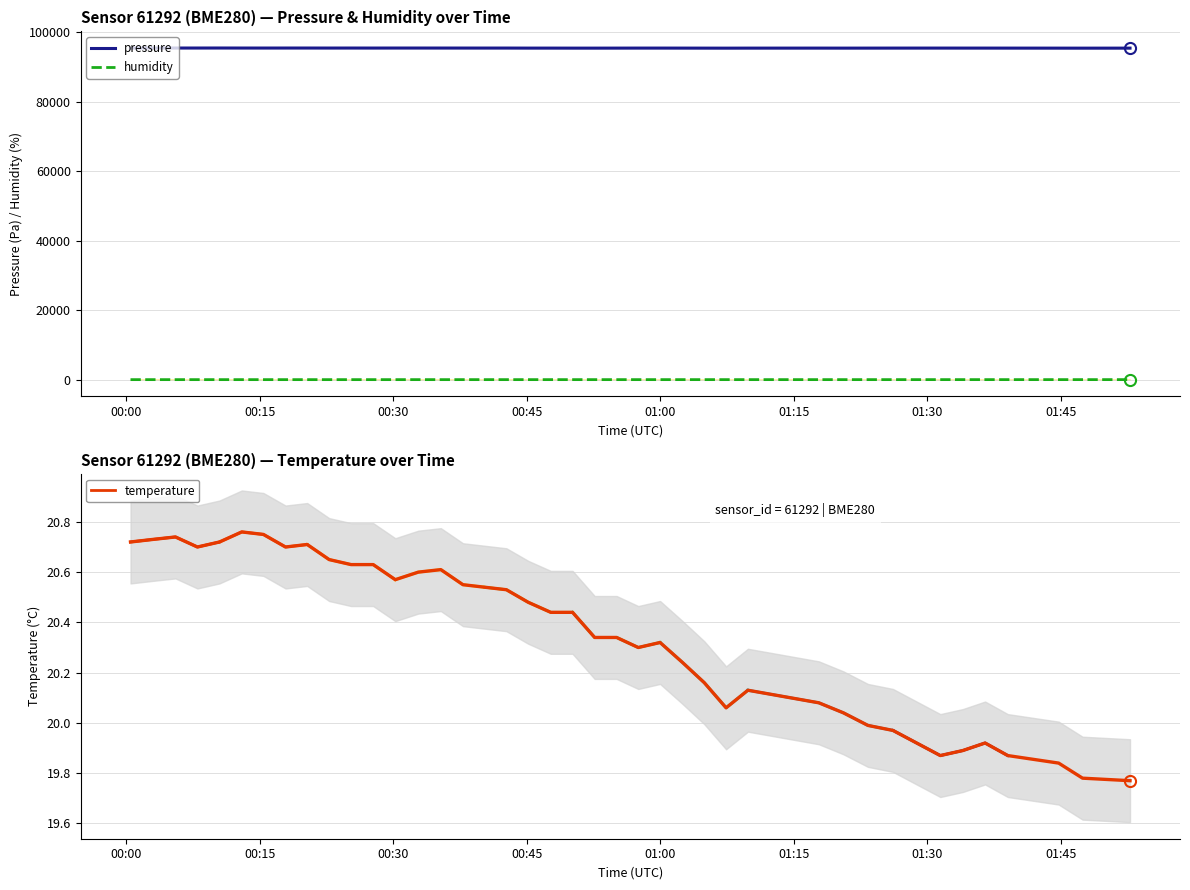

At which category is the sum across all series the highest?

01:00